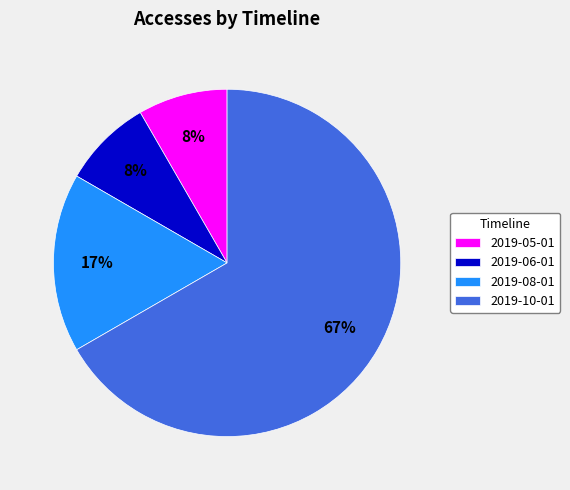

Between 2019-06-01 and 2019-08-01, which is larger?

2019-08-01